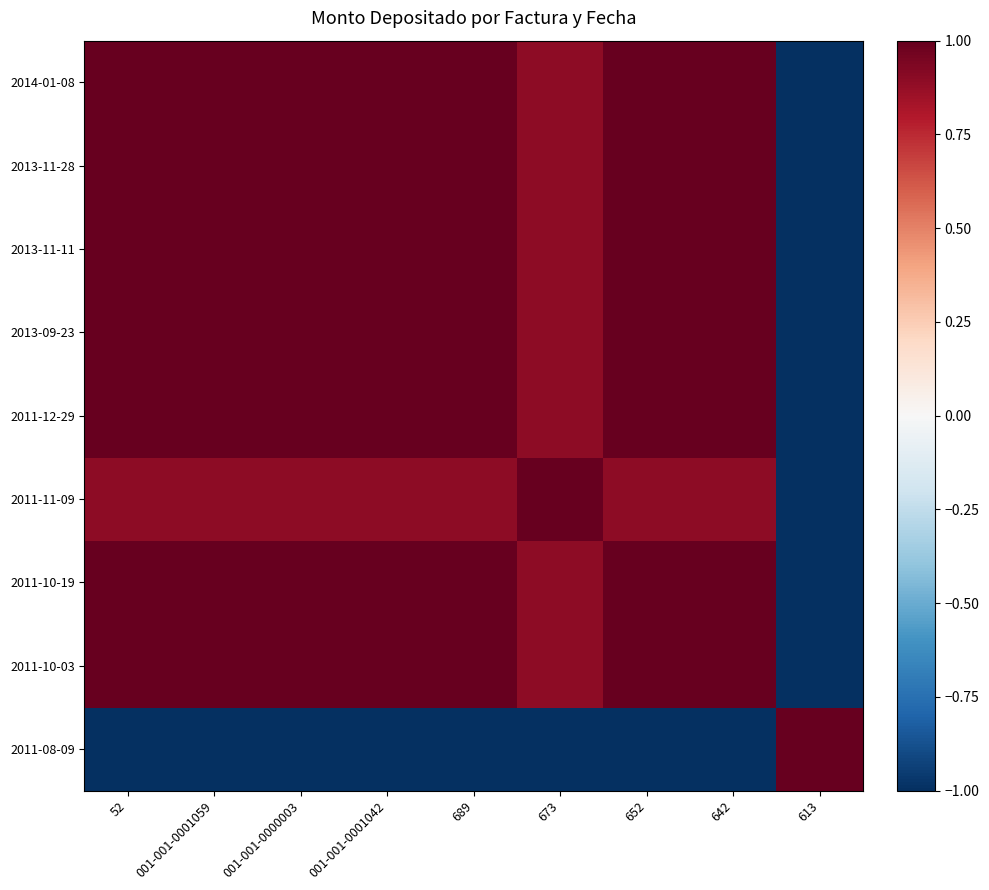

Reading left to right, extract all data points from this chart.

2014-01-08: 52=1.0	001-001-0001059=1.0	001-001-0000003=1.0	001-001-0001042=1.0	689=1.0	673=0.9	652=1.0	642=1.0	613=-1.0
2013-11-28: 52=1.0	001-001-0001059=1.0	001-001-0000003=1.0	001-001-0001042=1.0	689=1.0	673=0.9	652=1.0	642=1.0	613=-1.0
2013-11-11: 52=1.0	001-001-0001059=1.0	001-001-0000003=1.0	001-001-0001042=1.0	689=1.0	673=0.9	652=1.0	642=1.0	613=-1.0
2013-09-23: 52=1.0	001-001-0001059=1.0	001-001-0000003=1.0	001-001-0001042=1.0	689=1.0	673=0.9	652=1.0	642=1.0	613=-1.0
2011-12-29: 52=1.0	001-001-0001059=1.0	001-001-0000003=1.0	001-001-0001042=1.0	689=1.0	673=0.9	652=1.0	642=1.0	613=-1.0
2011-11-09: 52=0.9	001-001-0001059=0.9	001-001-0000003=0.9	001-001-0001042=0.9	689=0.9	673=1.0	652=0.9	642=0.9	613=-1.0
2011-10-19: 52=1.0	001-001-0001059=1.0	001-001-0000003=1.0	001-001-0001042=1.0	689=1.0	673=0.9	652=1.0	642=1.0	613=-1.0
2011-10-03: 52=1.0	001-001-0001059=1.0	001-001-0000003=1.0	001-001-0001042=1.0	689=1.0	673=0.9	652=1.0	642=1.0	613=-1.0
2011-08-09: 52=-1.0	001-001-0001059=-1.0	001-001-0000003=-1.0	001-001-0001042=-1.0	689=-1.0	673=-1.0	652=-1.0	642=-1.0	613=1.0